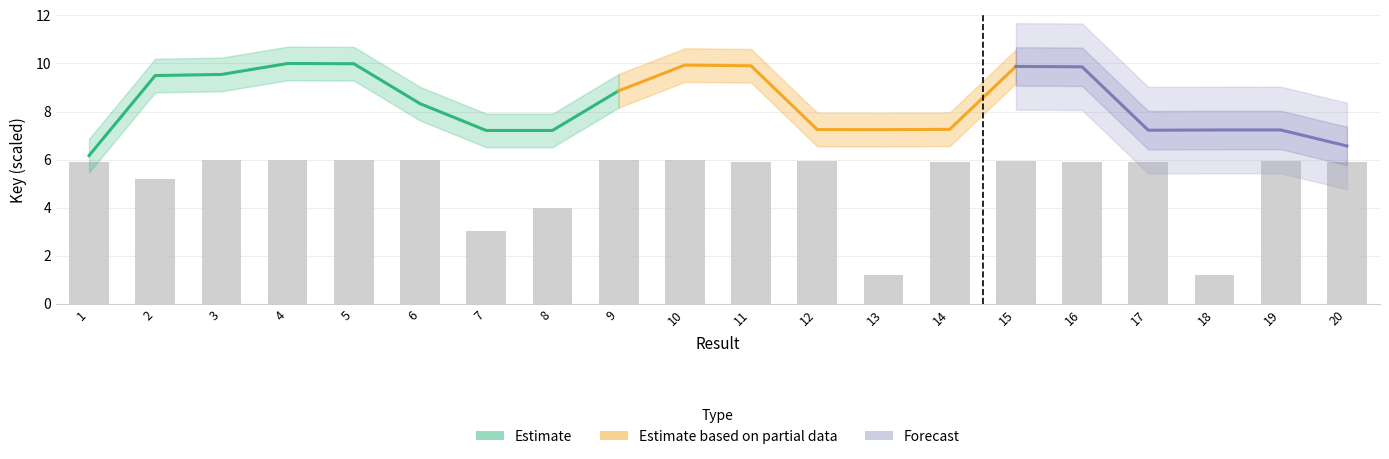

What is the average value?

5.2